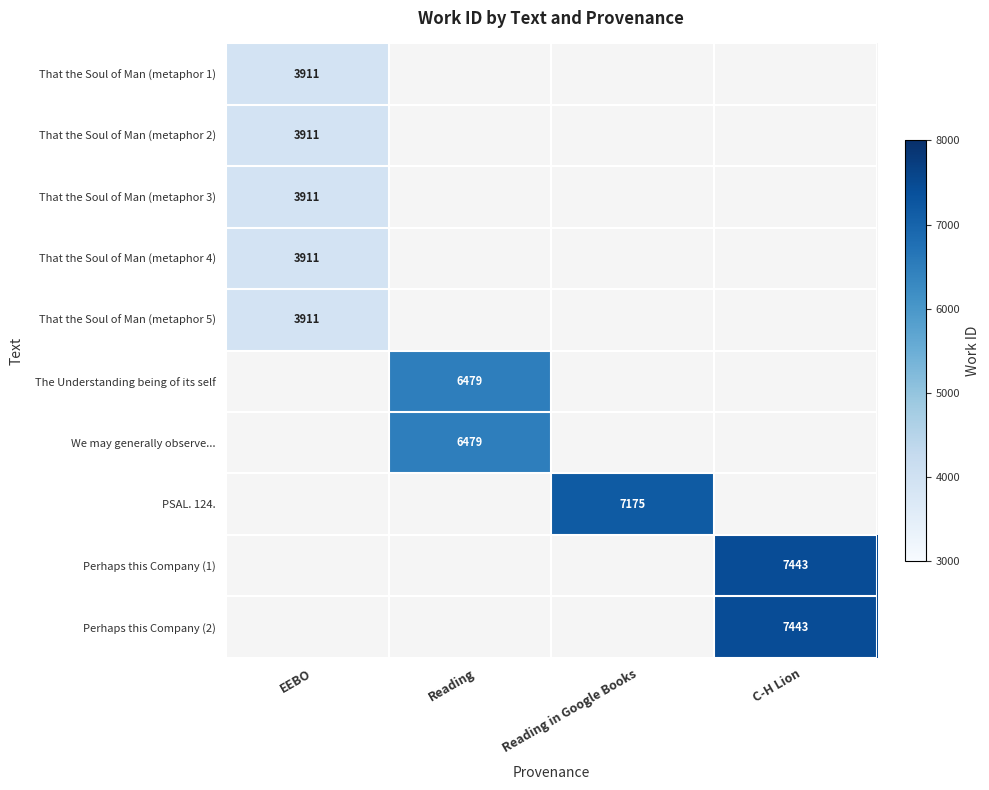

True or false: That the Soul of Man (metaphor 4) has a value of 1793 at EEBO.

False